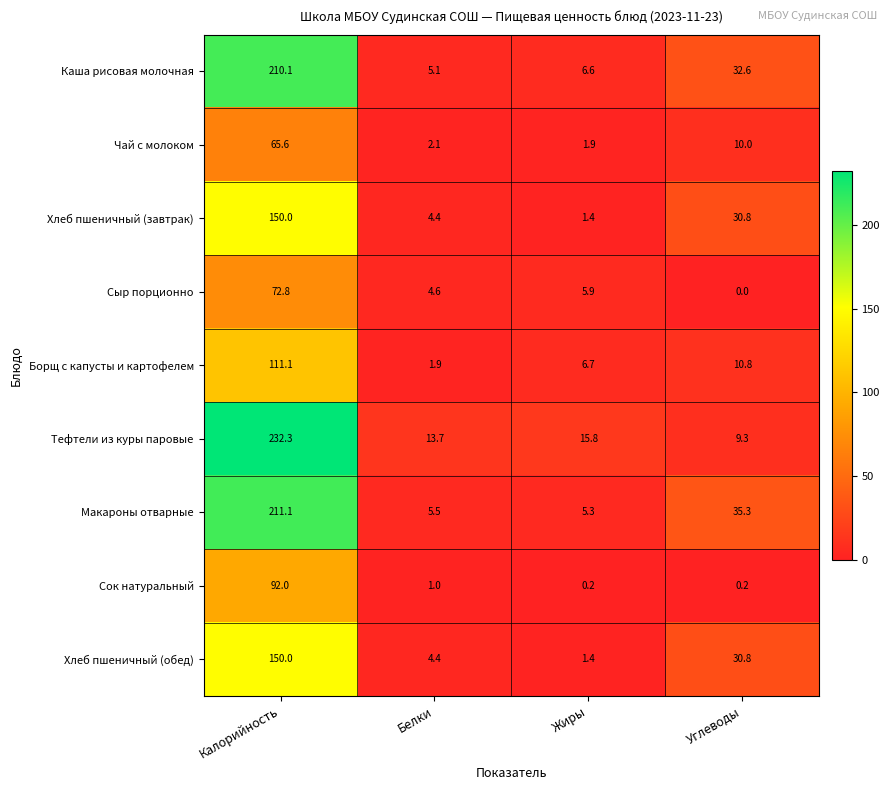

What is the difference between the maximum and minimum values in the Макароны отварные series?

205.8